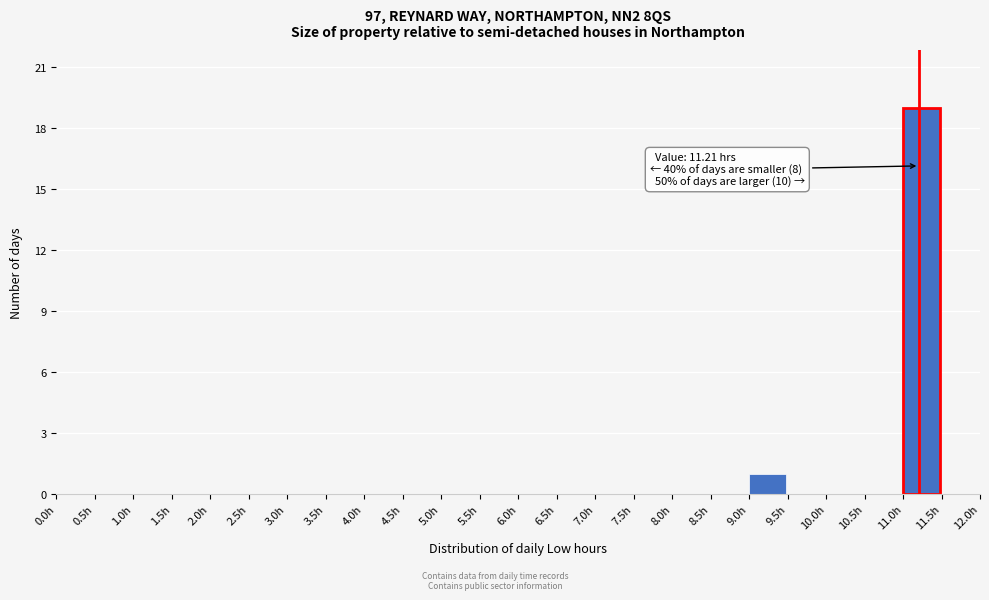

Which range on the x-axis has the tallest bar?

11.0 to 11.5